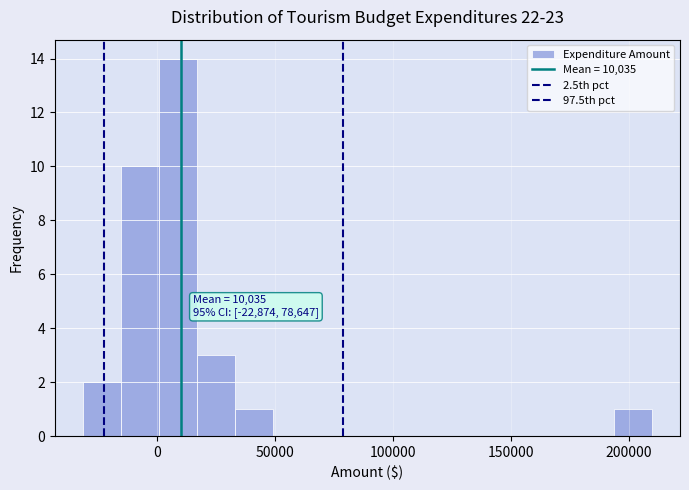

Around what value on the x-axis is the tallest bar? Give the approximate position of its centre, as read against the axis.

10000